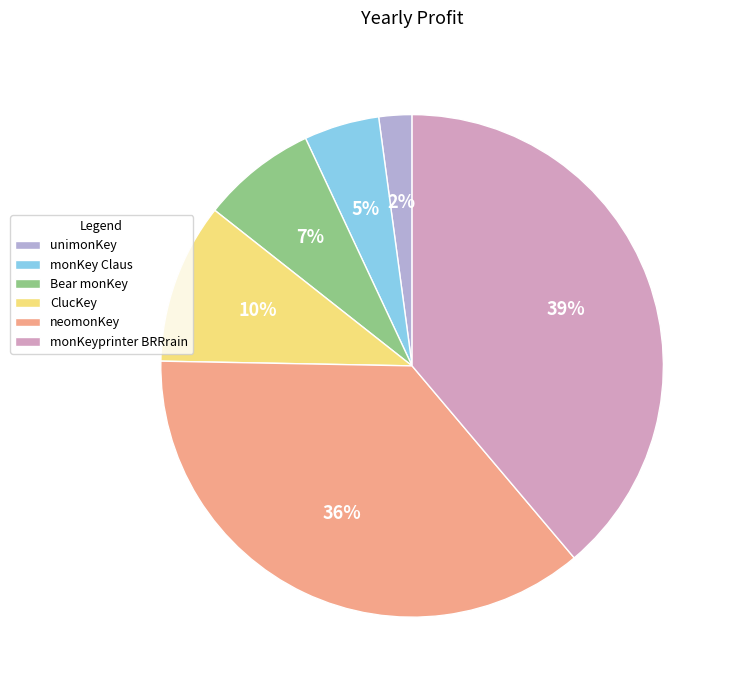

To the nearest percent, what is the difference between the unimonKey and monKey Claus slice percentages?

3%